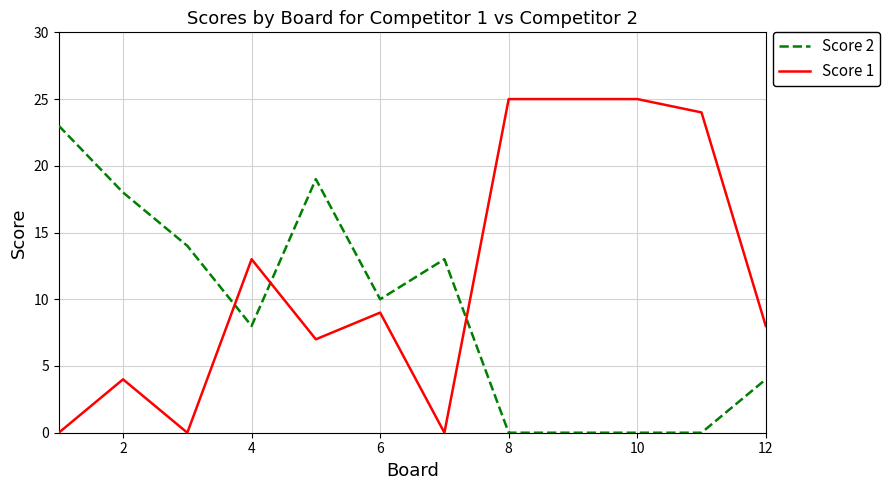

After their last crossing, which series has the higher values: Score 2 or Score 1?

Score 1